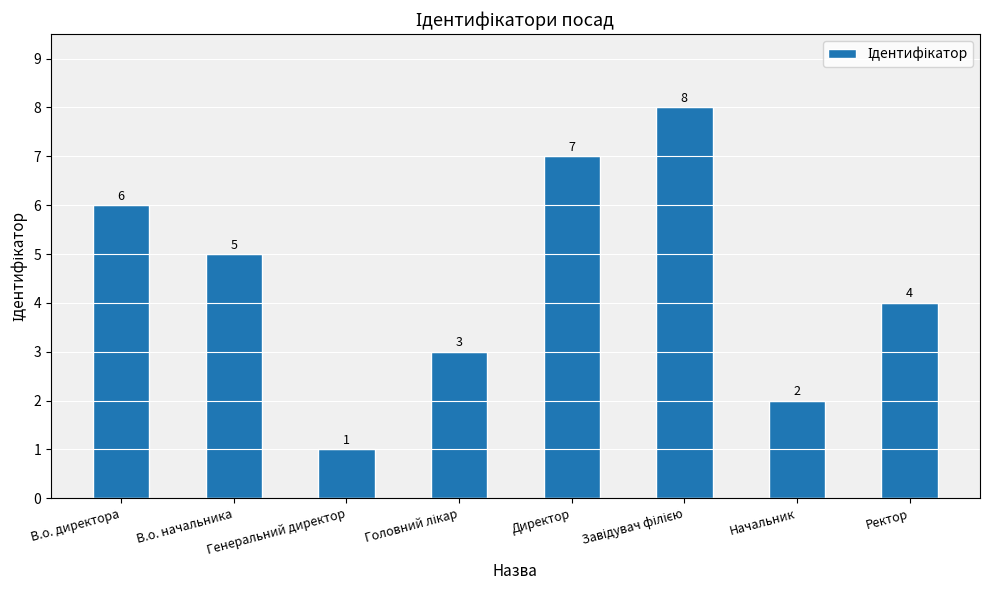

At which category does the chart reach its minimum across all series?

Генеральний директор